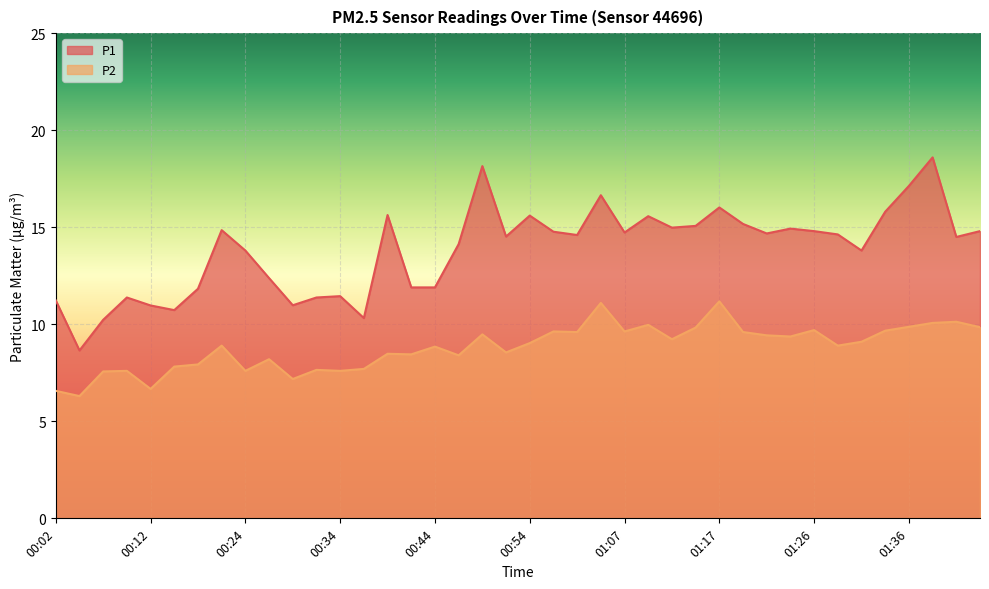

True or false: P1 has more than 0 interior local peaks.

True